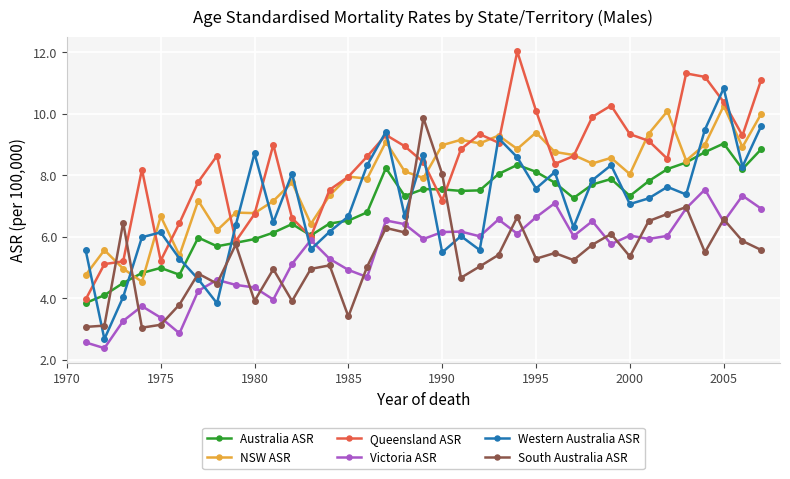

What are all the series names shown in the legend?

Australia ASR, NSW ASR, Queensland ASR, Victoria ASR, Western Australia ASR, South Australia ASR